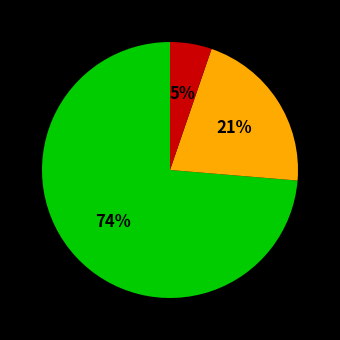

Does any single category account for the majority?

Yes